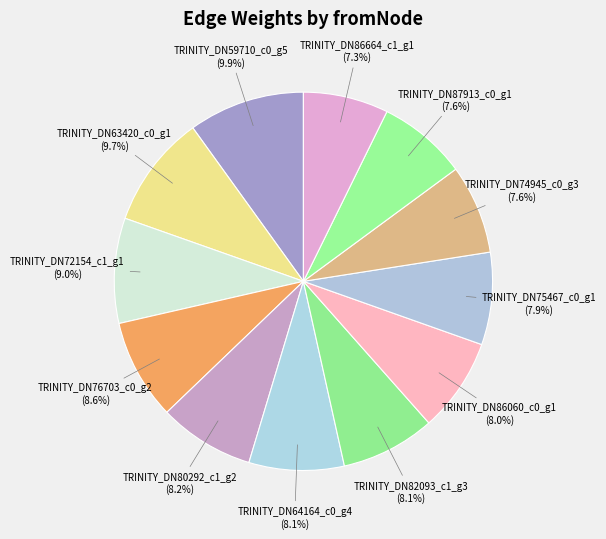

Is TRINITY_DN87913_c0_g1 the majority of the pie?

No